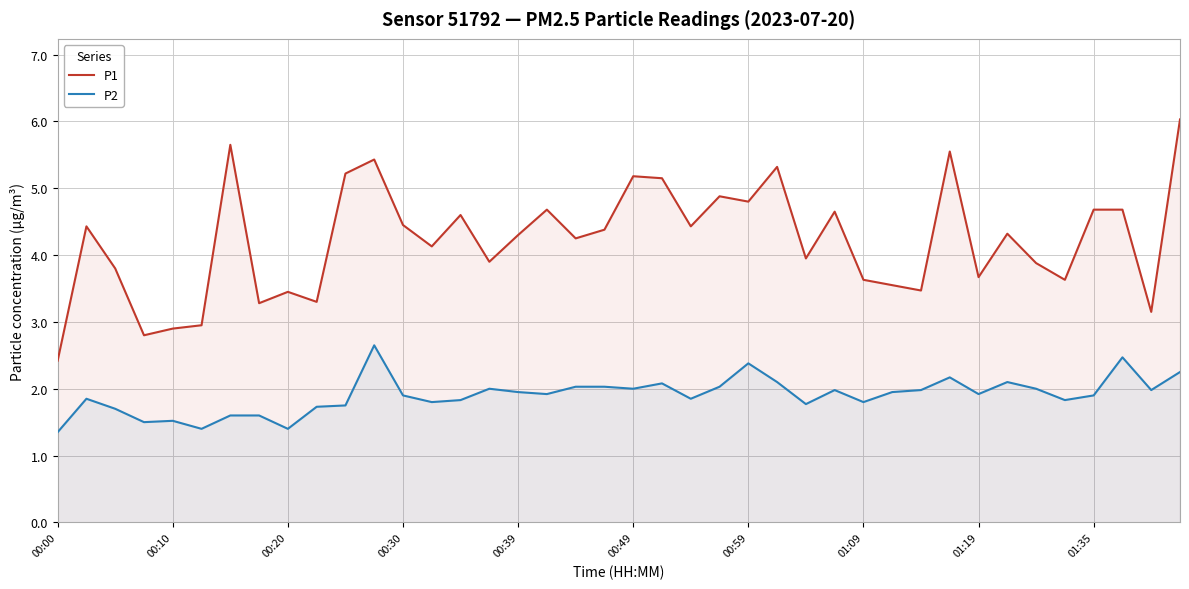

Which series has the widest spread of values?

P1